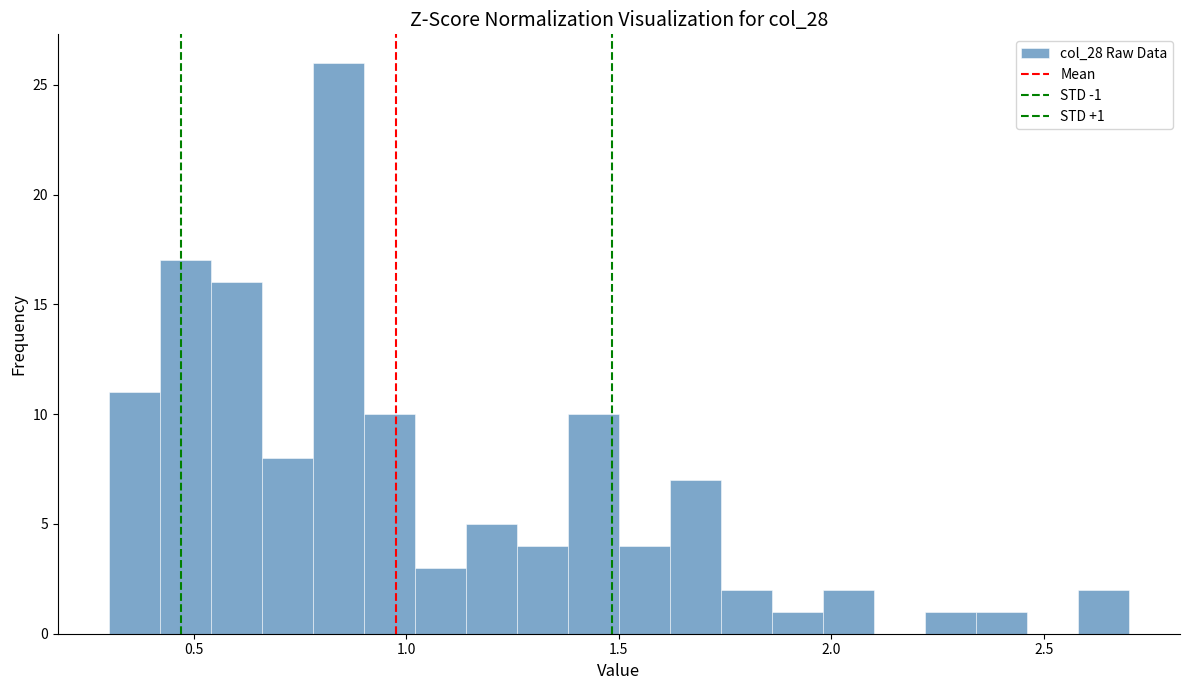

Around what value on the x-axis is the tallest bar? Give the approximate position of its centre, as read against the axis.

0.85